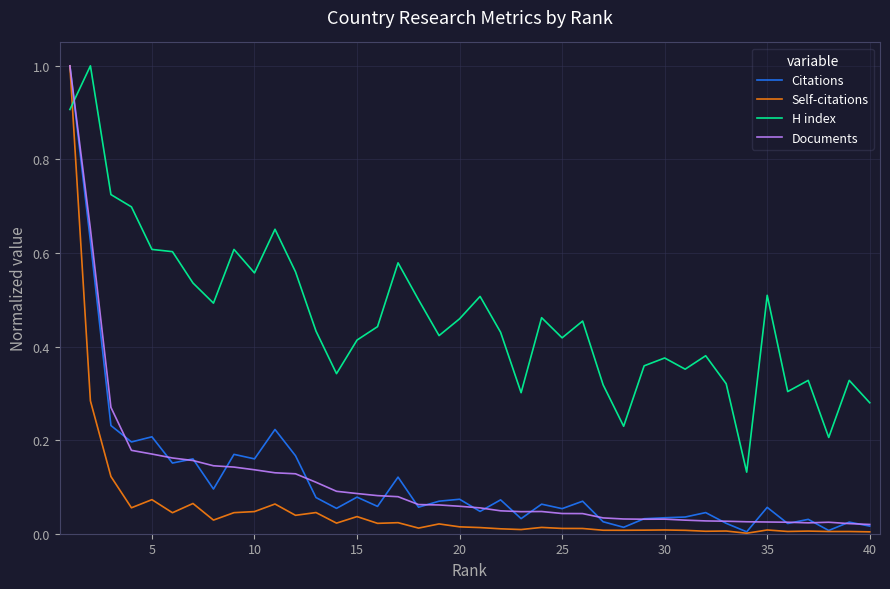

Which series has the largest range (max minus min)?

Self-citations